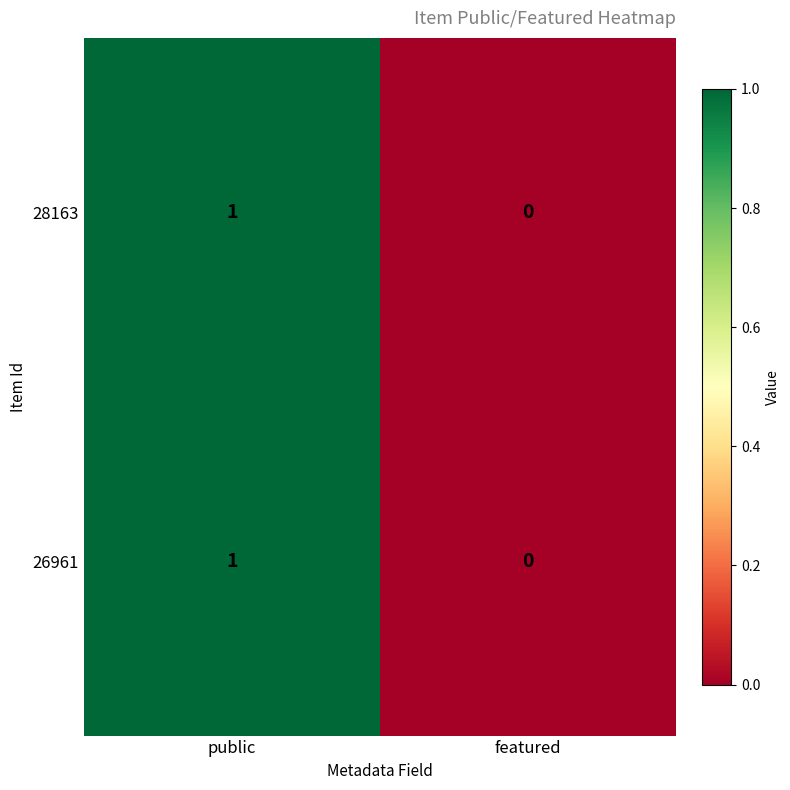

Reading left to right, list all the values displayed in this chart.

28163: public=1	featured=0
26961: public=1	featured=0